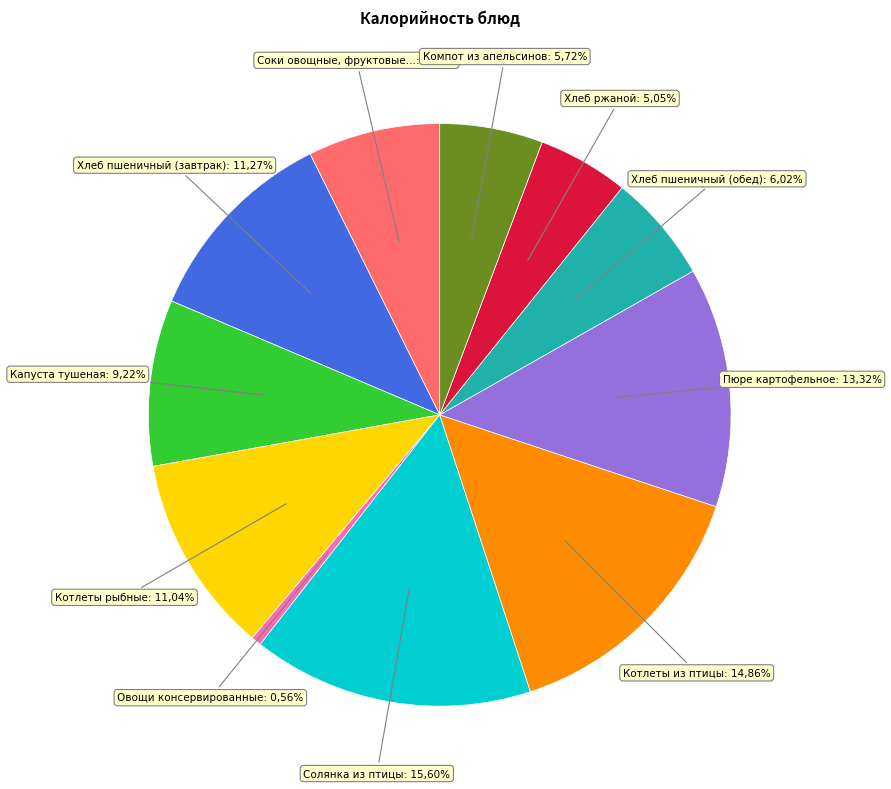

Which slice is the largest?

Солянка из птицы